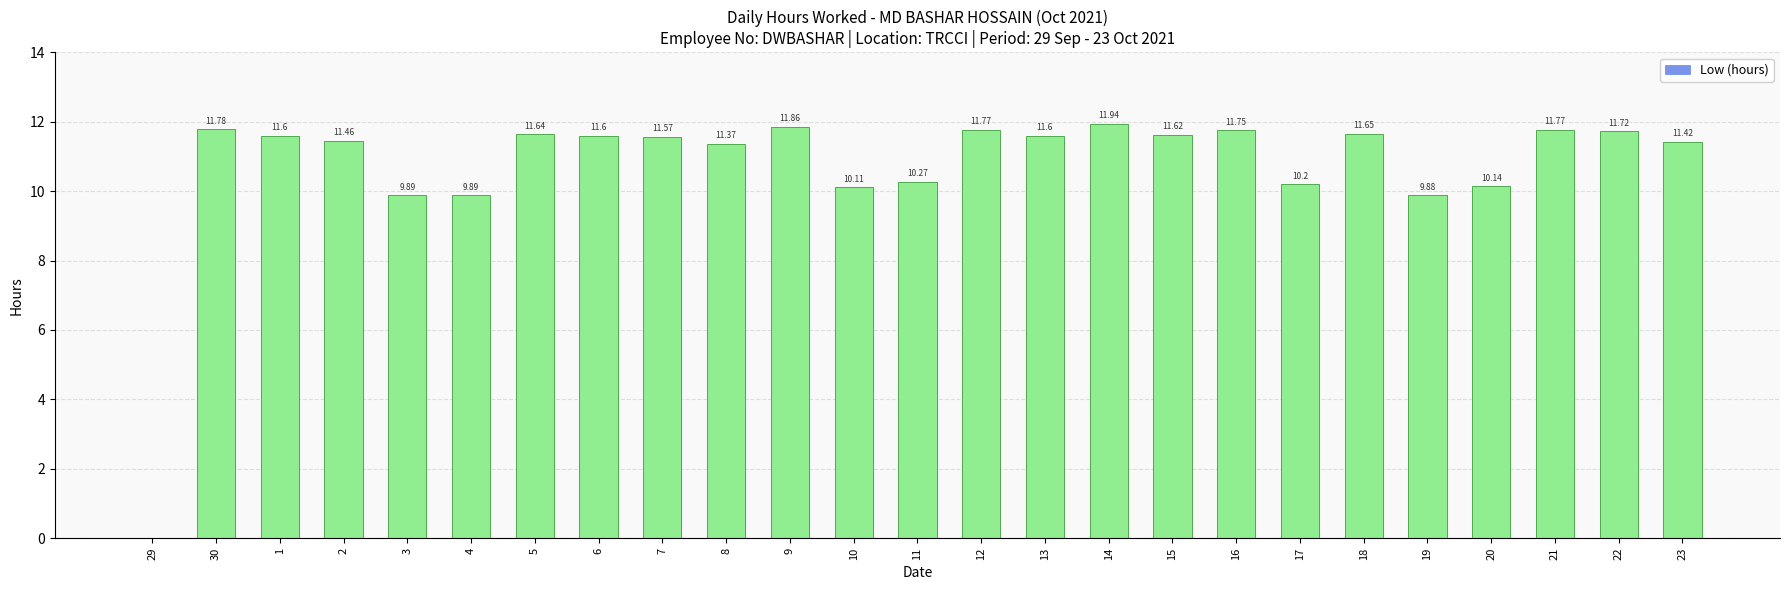

Reading left to right, transcribe all the data shown in this chart.

0.0	11.8	11.6	11.5	9.9	9.9	11.6	11.6	11.6	11.4	11.9	10.1	10.3	11.8	11.6	11.9	11.6	11.8	10.2	11.7	9.9	10.1	11.8	11.7	11.4